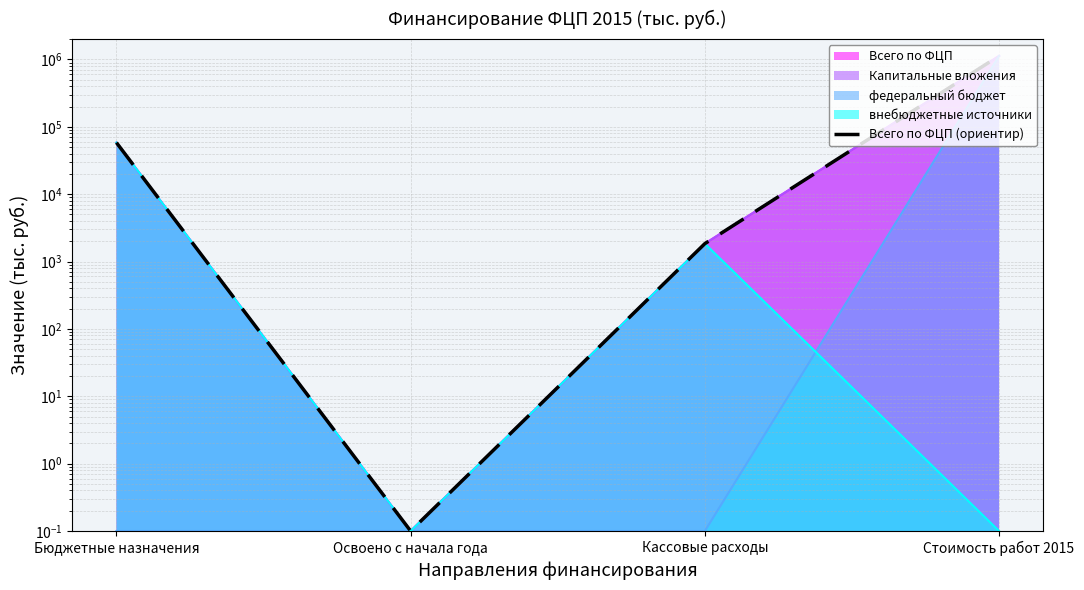

At which label does the data first exceed 58200?

Стоимость работ 2015